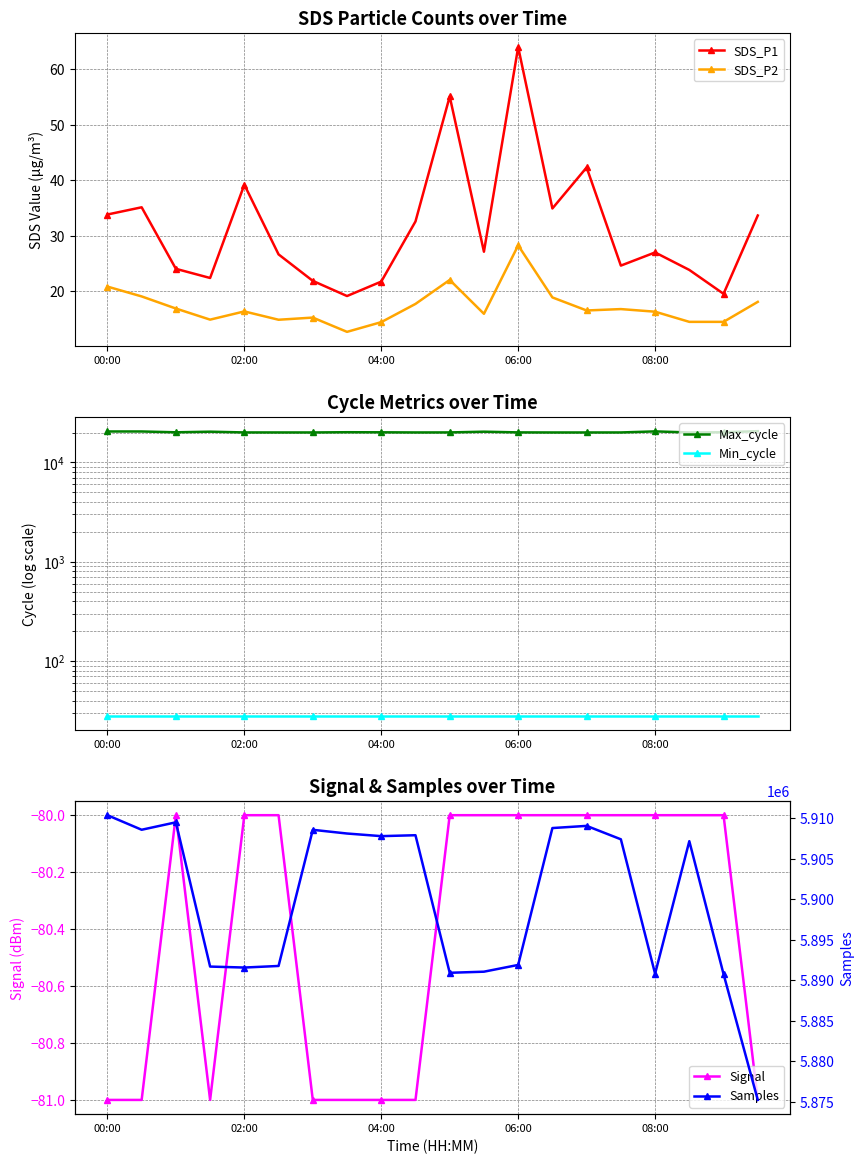

Count the number of categories in the chart.

20